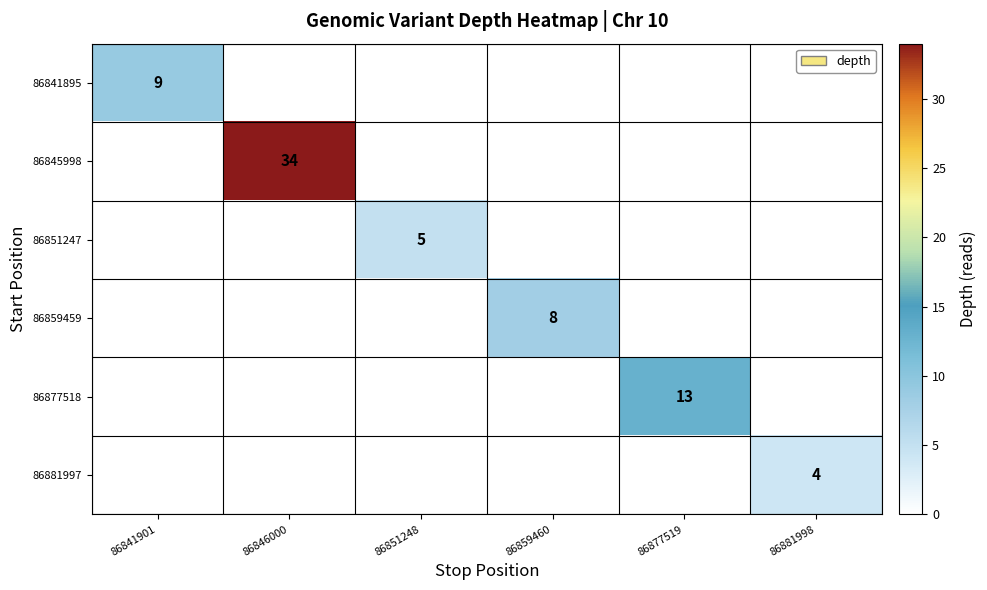

Which has a higher value, 86859460 or 86877519?

86877519